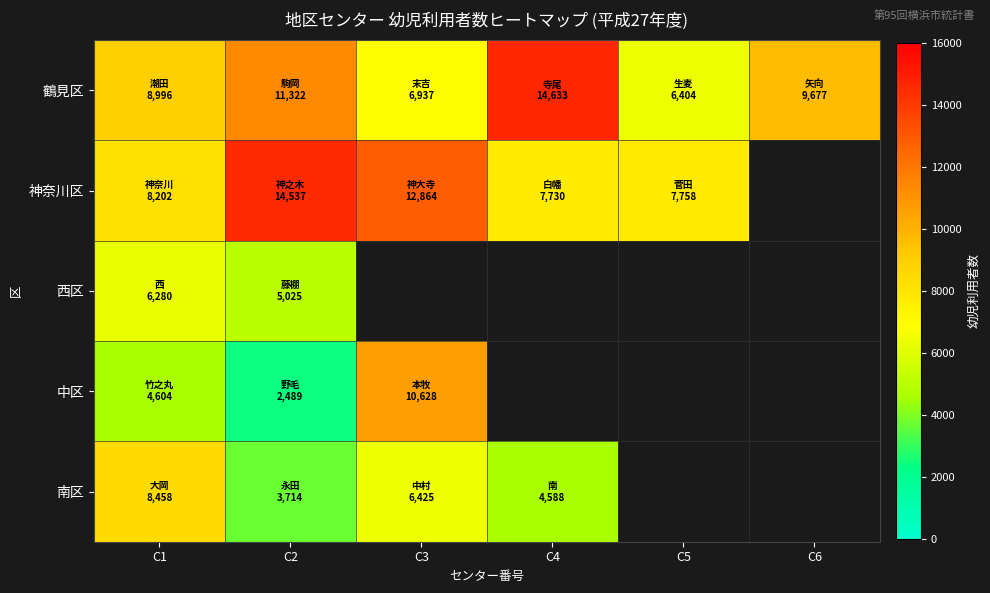

Reading left to right, extract all data points from this chart.

鶴見区: C1=8996	C2=11322	C3=6937	C4=14633	C5=6404	C6=9677
神奈川区: C1=8202	C2=14537	C3=12864	C4=7730	C5=7758	C6=0
西区: C1=6280	C2=5025	C3=0	C4=0	C5=0	C6=0
中区: C1=4604	C2=2489	C3=10628	C4=0	C5=0	C6=0
南区: C1=8458	C2=3714	C3=6425	C4=4588	C5=0	C6=0